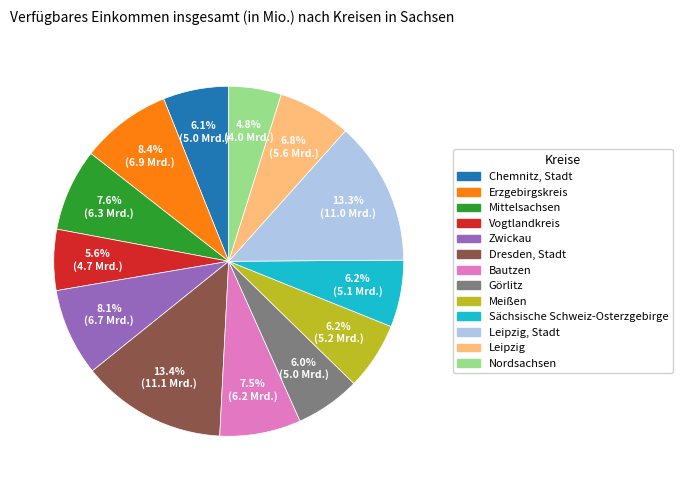

Approximately how many times larger is the value at Görlitz compared to Leipzig, Stadt?

0.5